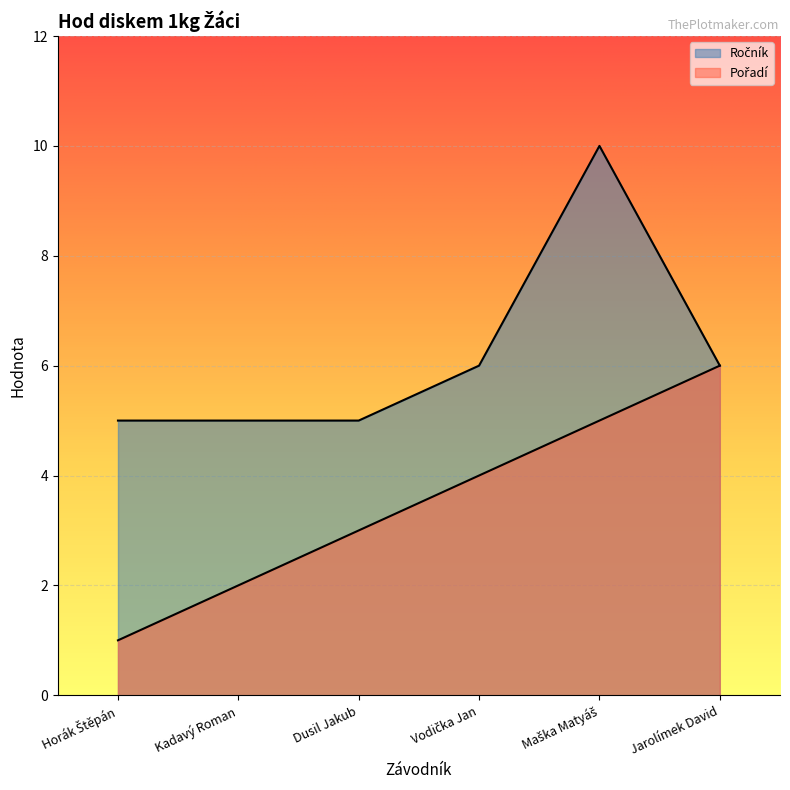

What is the greatest value displayed?

10